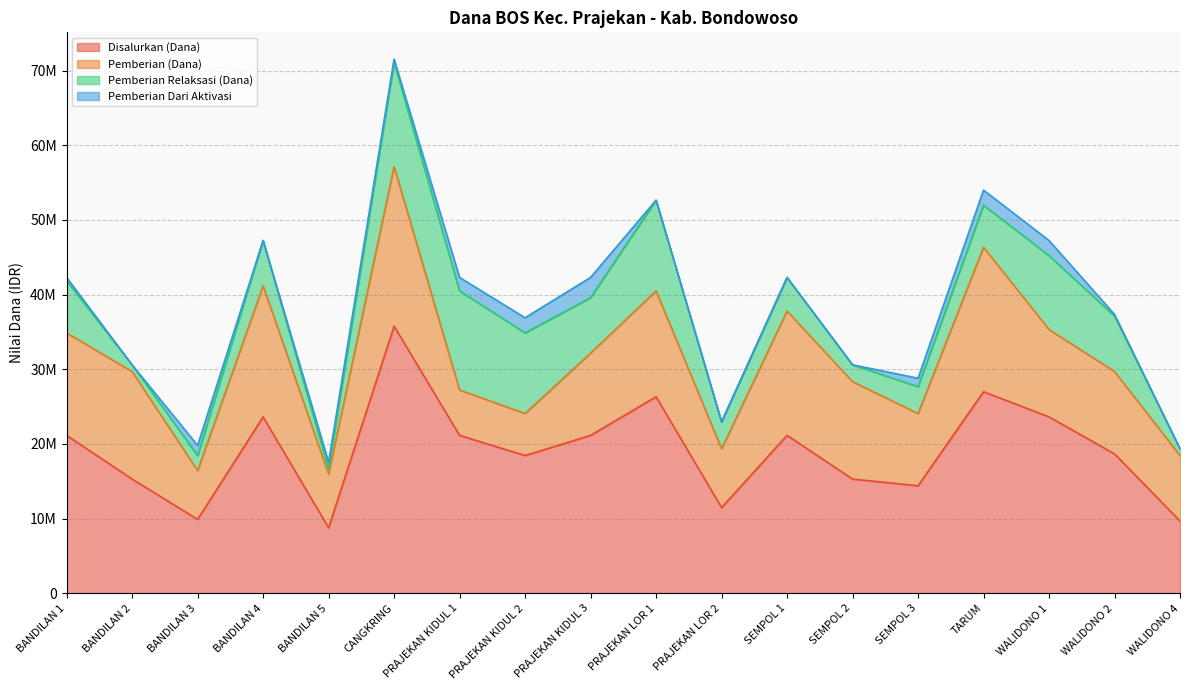

Which series has the widest spread of values?

Disalurkan (Dana)